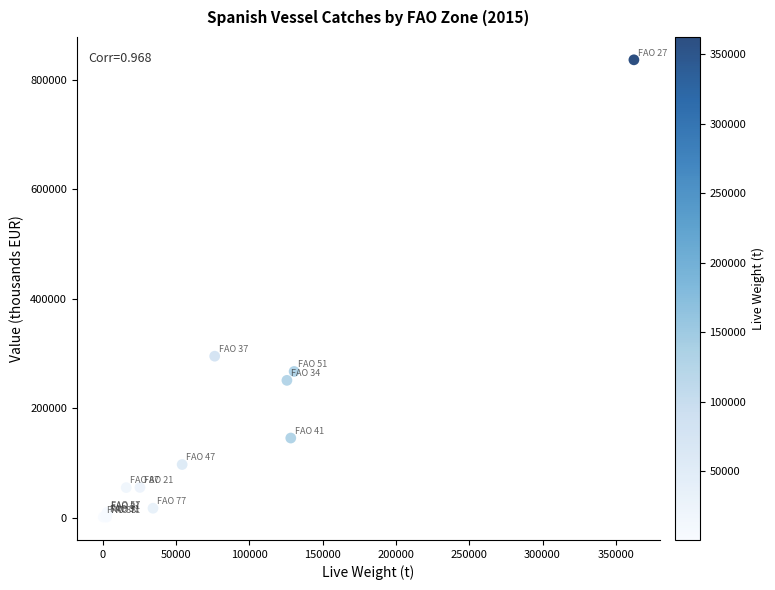

What Y value in the scatter plot is closest to 418736?

295015.8